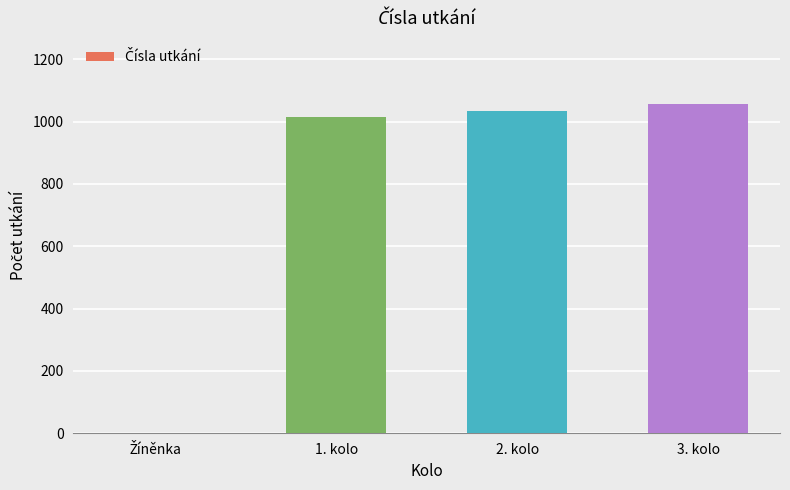

Is it true that the value at 1. kolo is 664?

False